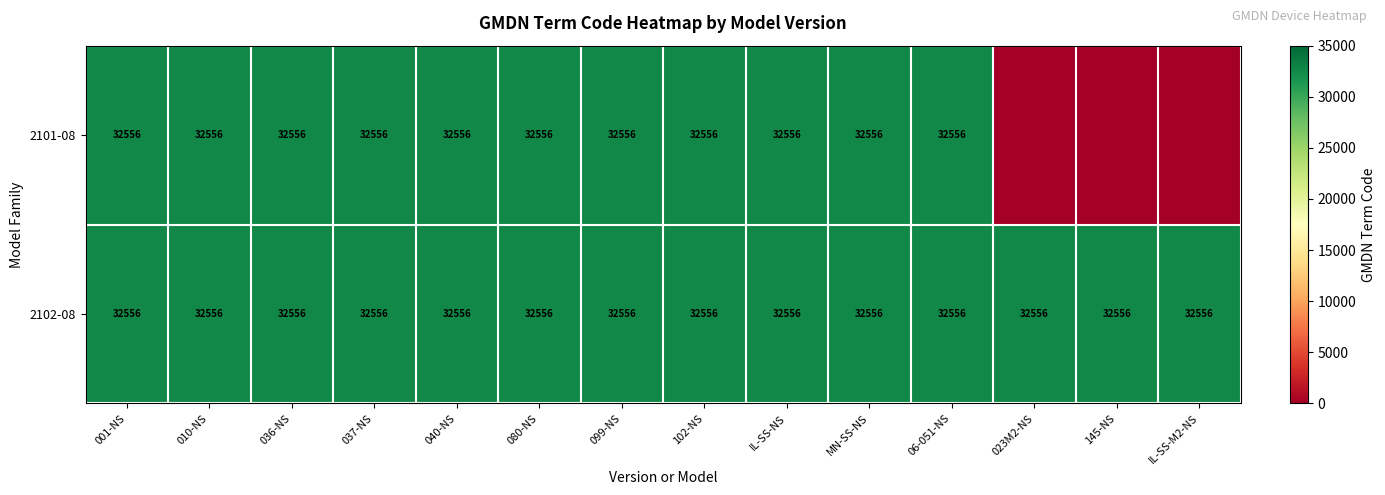

The value of 2102-08 at 023M2-NS is 32556. True or false?

True